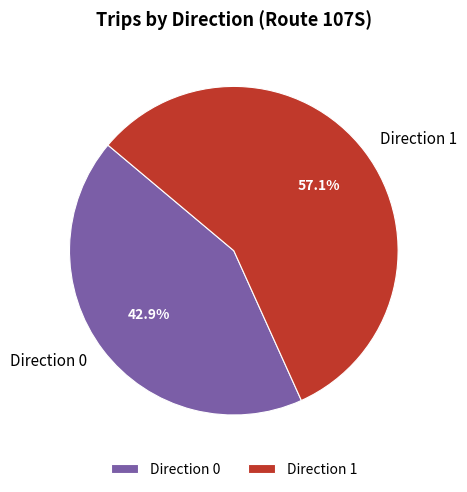

Approximately how many times larger is the value at Direction 1 compared to Direction 0?

1.3